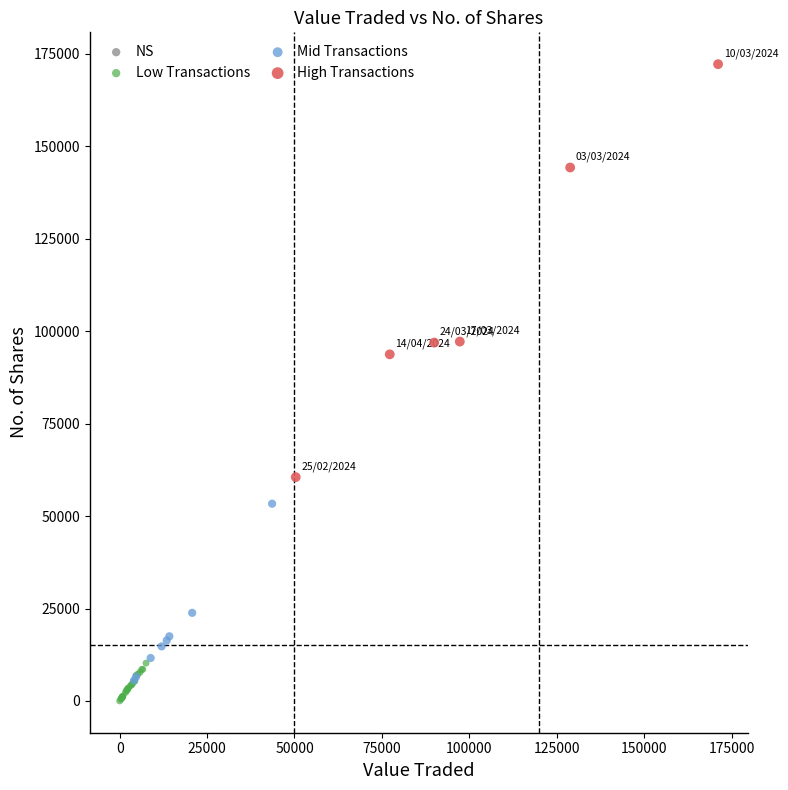

Which series has the largest Y range (max minus min)?

High Transactions